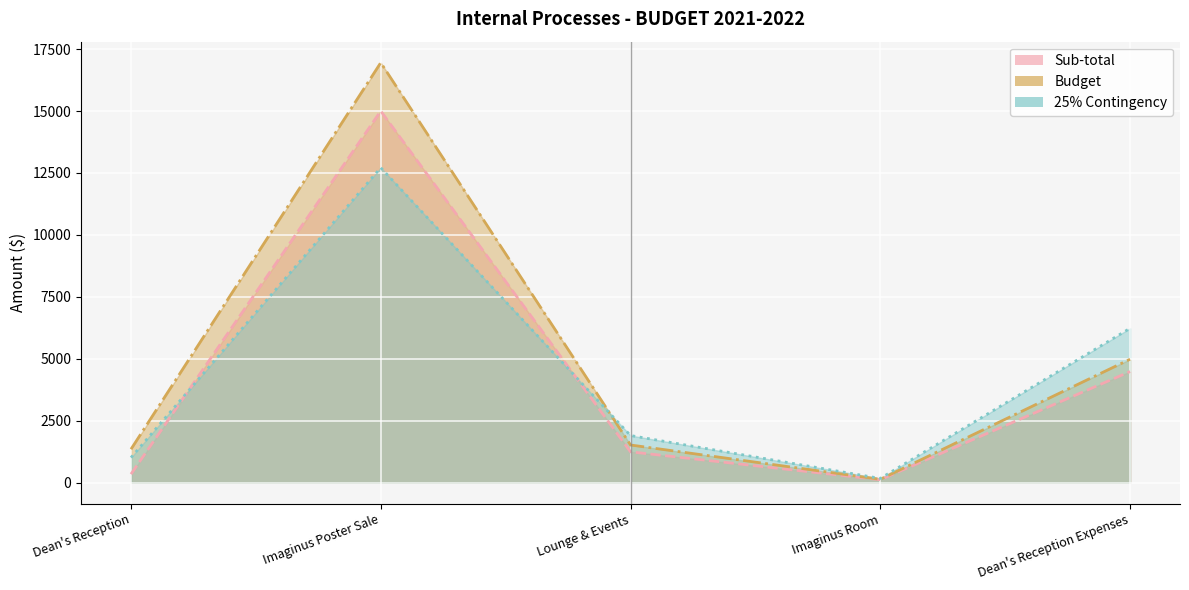

What is the difference between the second highest and minimum values in the 25% Contingency series?

6057.4